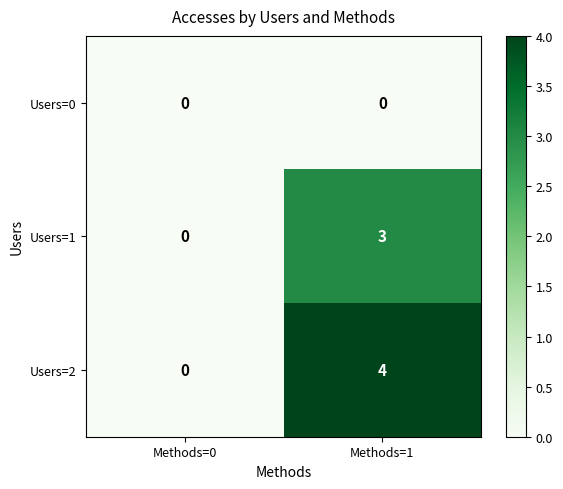

What is the difference between the Users=2 values at Methods=1 and Methods=0?

4